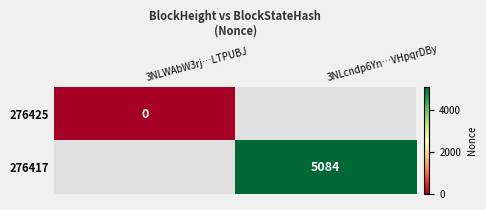

Is it true that 276417 equals 3123 at 3NLcndp6Yn…VHpqrDBy?

False